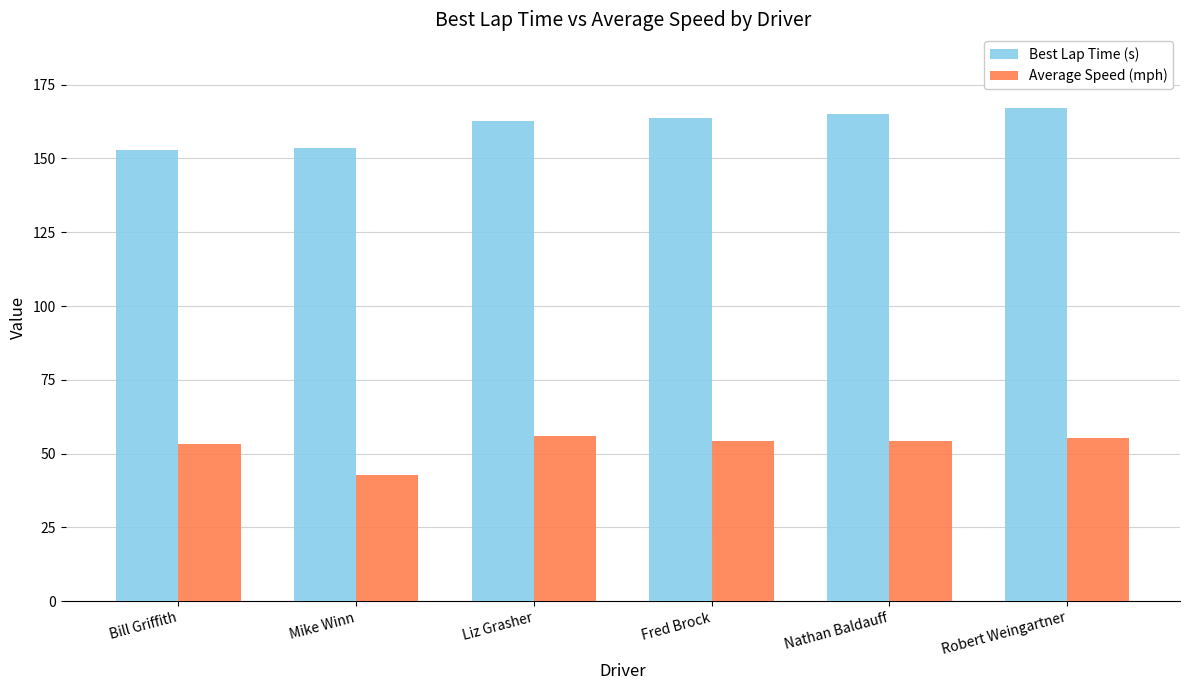

What value does the Average Speed (mph) series have at Robert Weingartner?

55.2